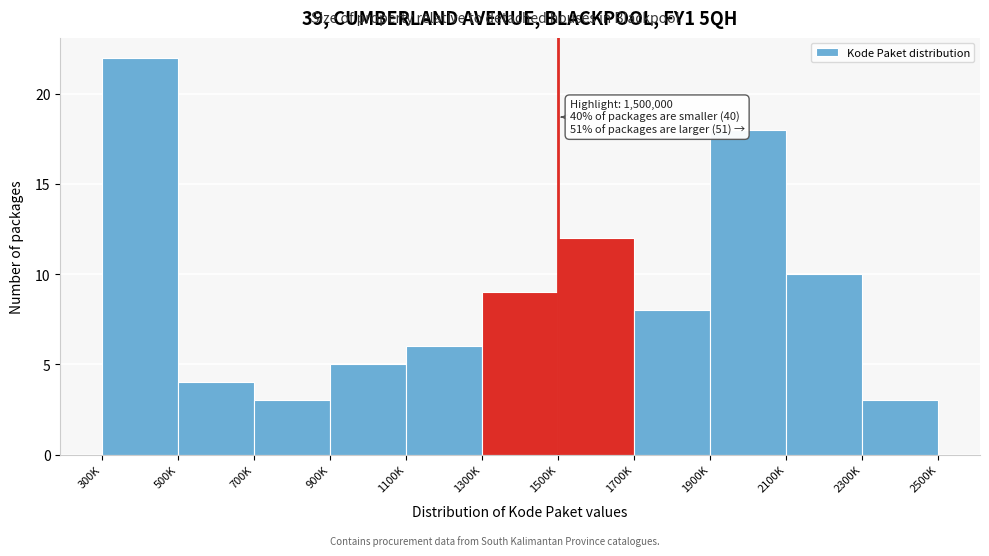

Reading right to left, transcribe all the data shown in this chart.

3	10	18	8	12	9	6	5	3	4	22